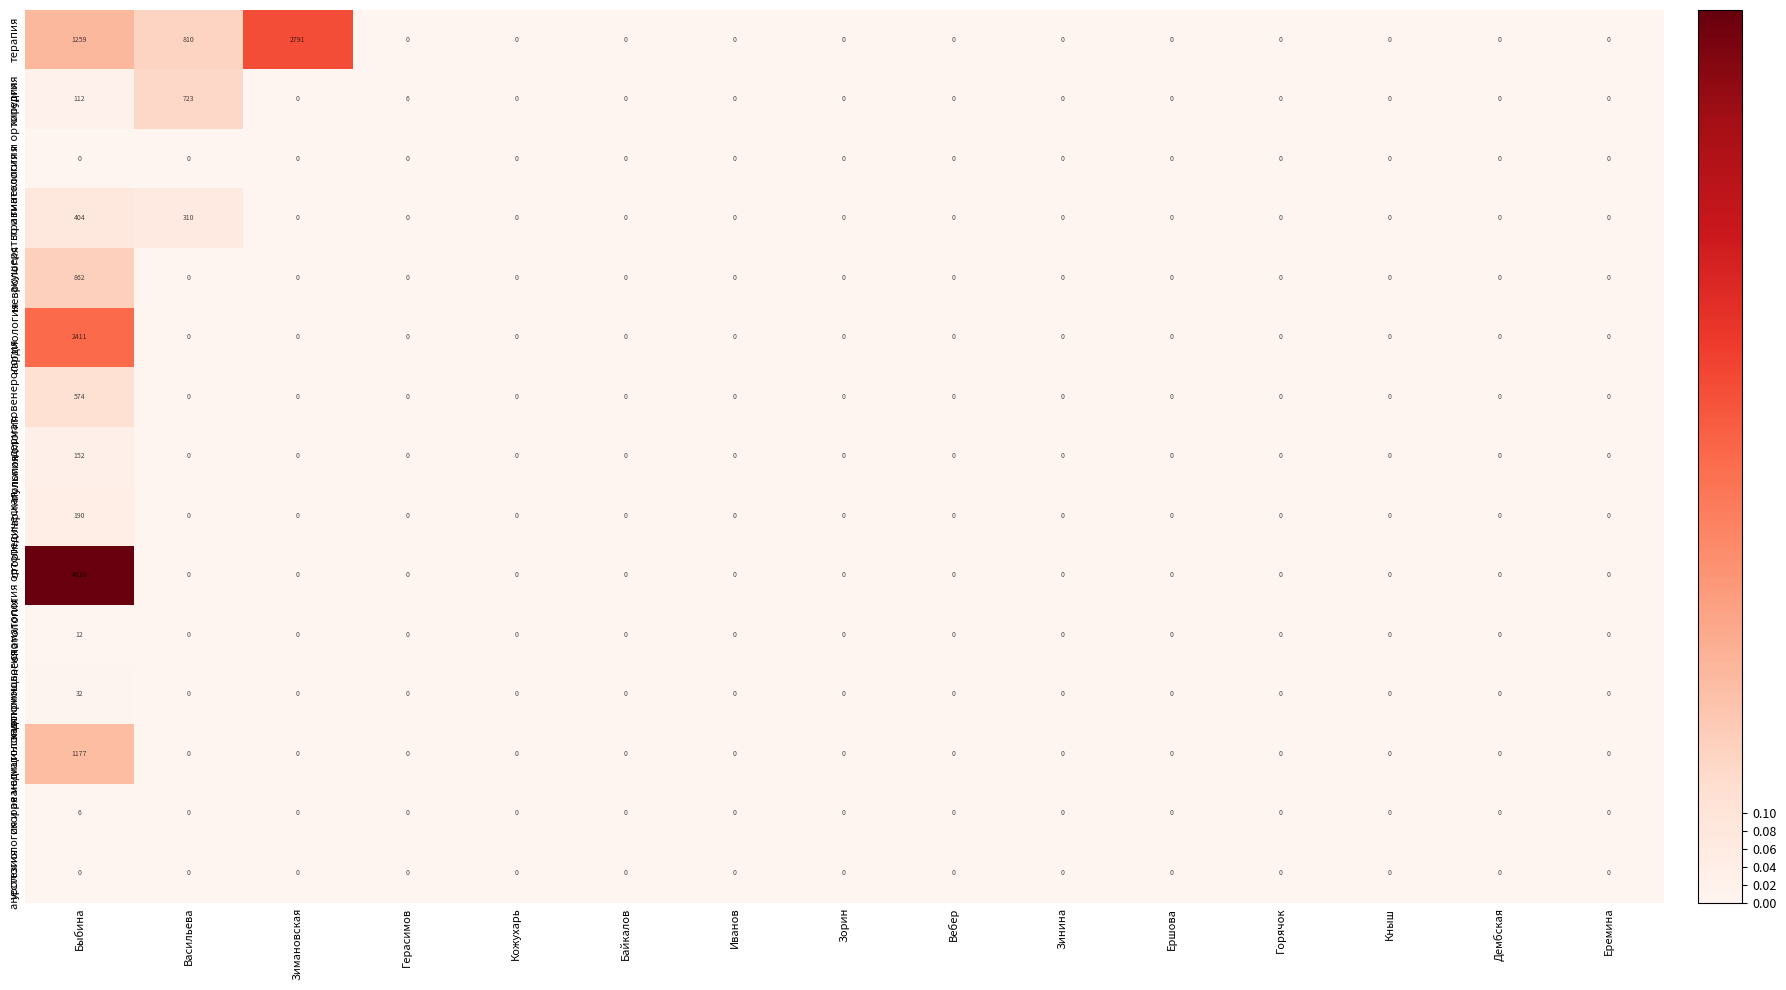

What is the total value across all series at Васильева?

1843